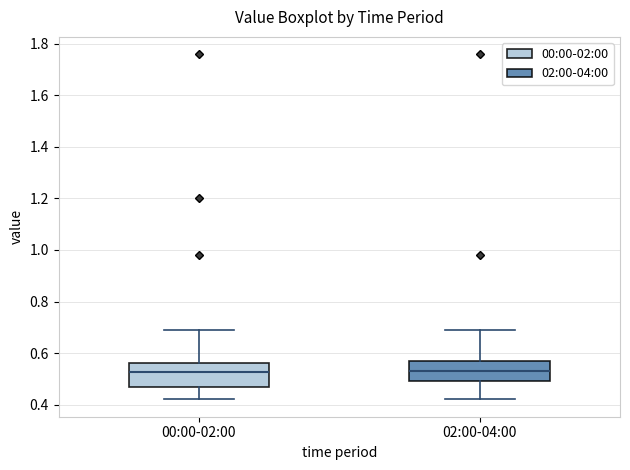

Where does the lower whisker of the box for 02:00-04:00 end on the y-axis? The values are not printed on the chart, so give them approximately, as read against the axis.

0.42